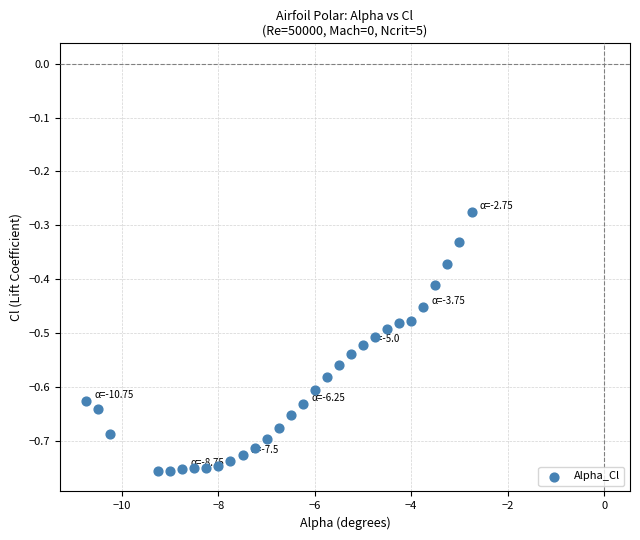

What is the range of Y values (max minus min)?

0.5